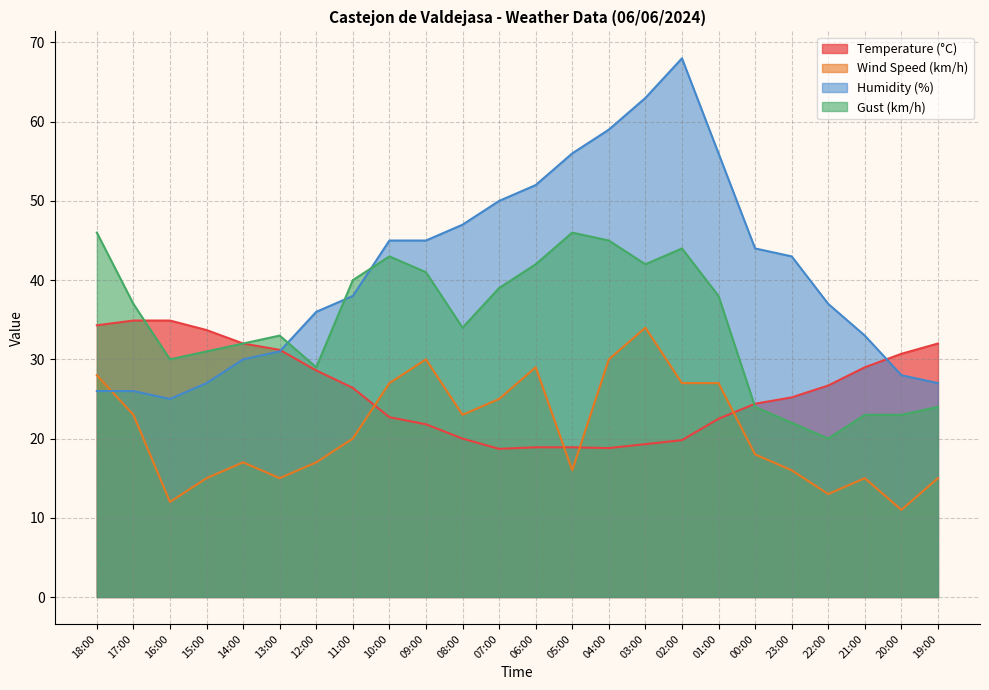

What is the difference between the Temperature (°C) values at 21:00 and 13:00?

2.2